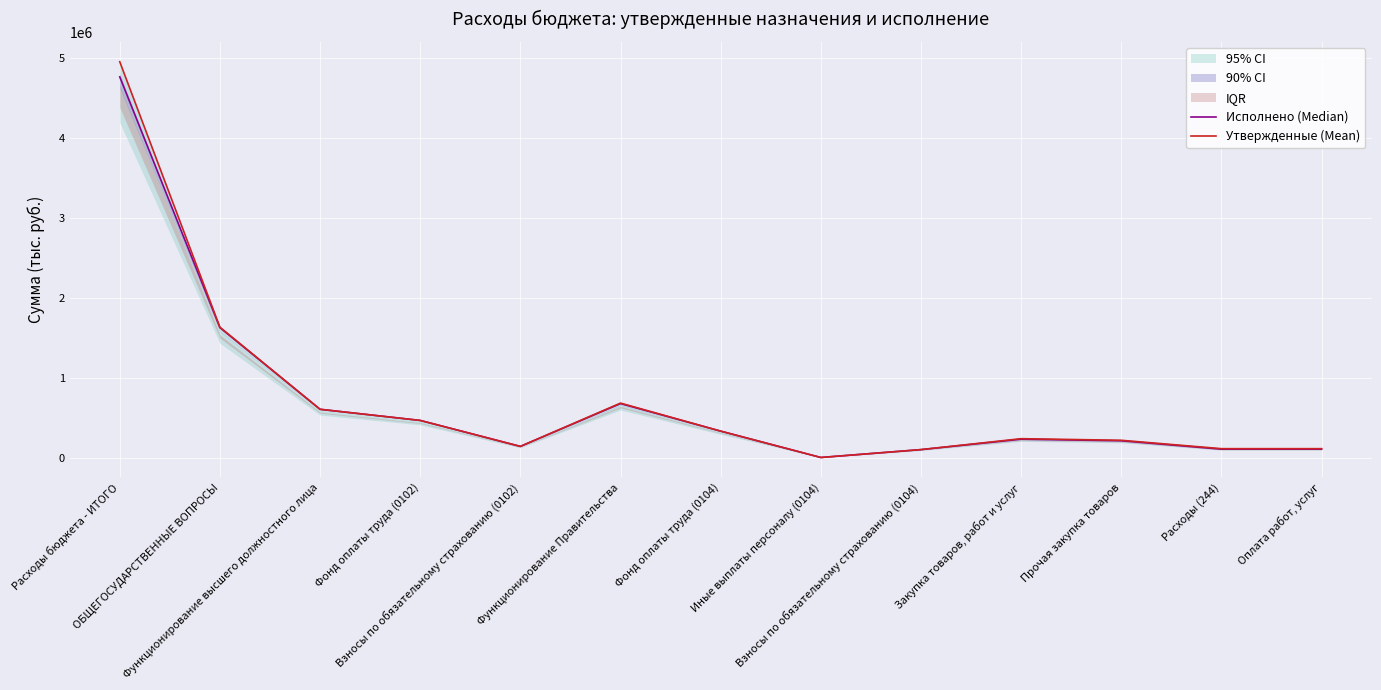

What is the sum of all Утвержденные (Mean) values?

9588516.9